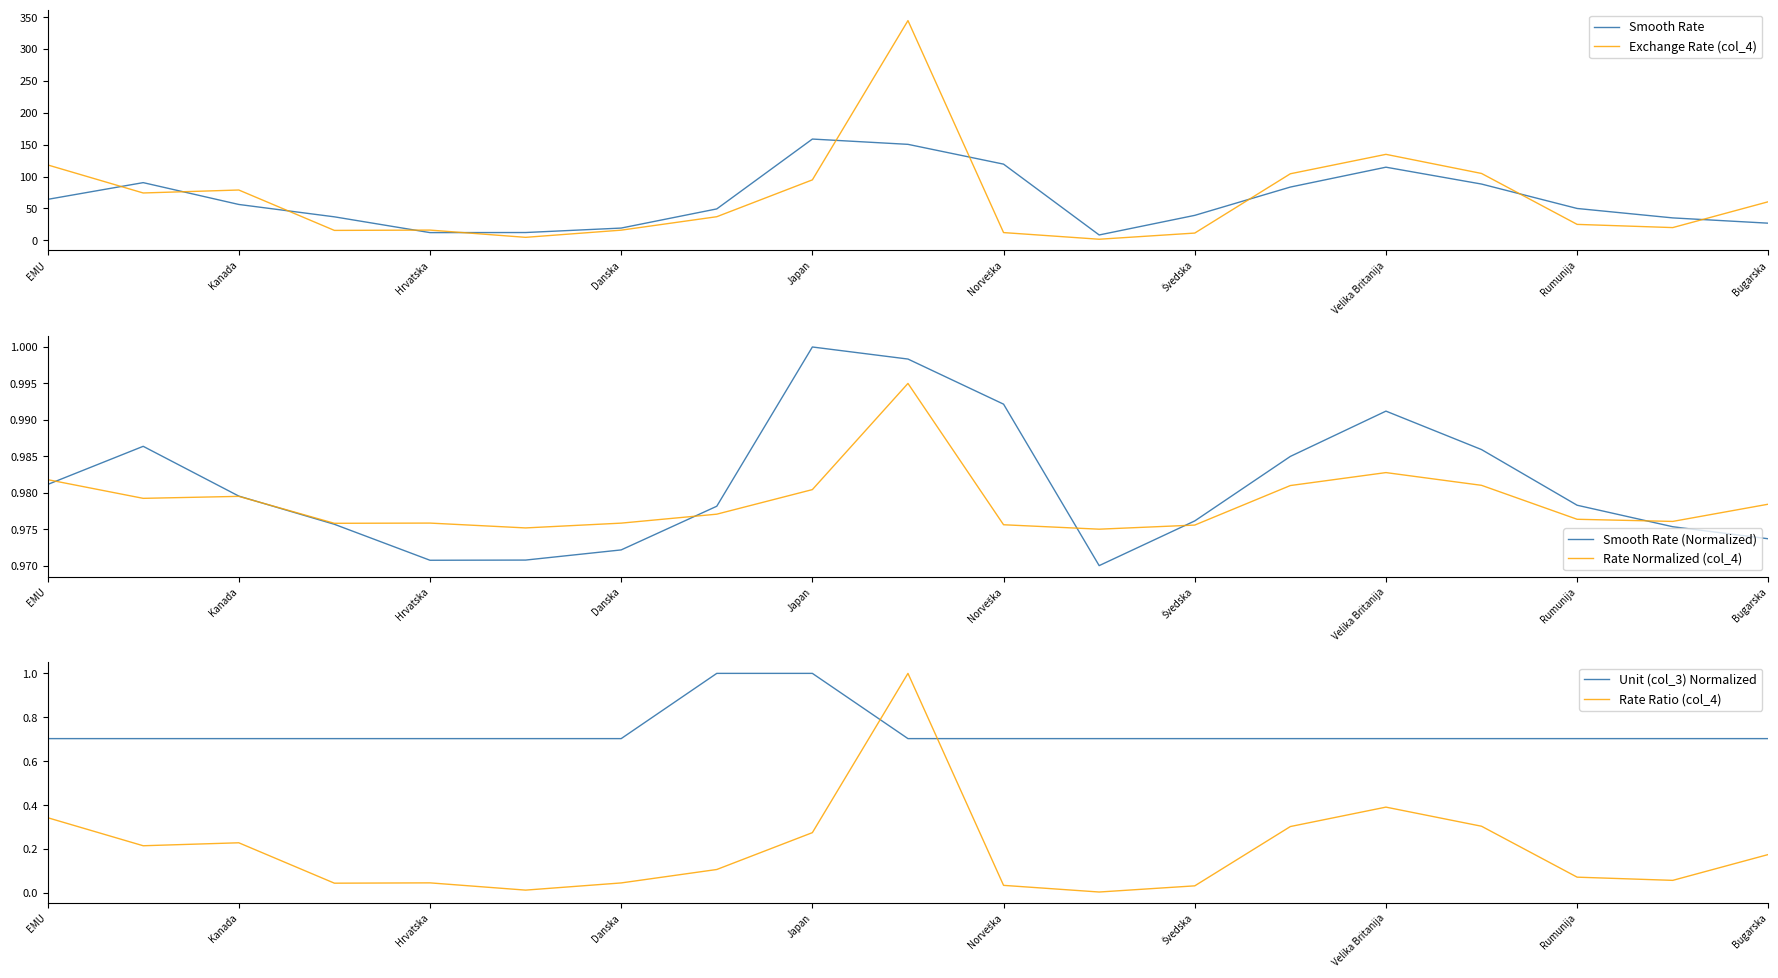

Reading right to left, list all the values displayed in this chart.

Smooth Rate: 26.8	35.1	49.9	88.2	114.6	83.5	39.1	8.3	119.4	150.5	158.8	49.2	19.1	12.1	12.0	36.7	56.2	90.4	64.1
Exchange Rate (col_4): 60.4	19.9	24.9	104.8	134.8	104.3	11.3	1.6	12.0	344.6	94.7	36.9	15.8	4.6	15.9	15.5	78.8	74.2	118.2
Smooth Rate (Normalized): 1.0	1.0	1.0	1.0	1.0	1.0	1.0	1.0	1.0	1.0	1.0	1.0	1.0	1.0	1.0	1.0	1.0	1.0	1.0
Rate Normalized (col_4): 1.0	1.0	1.0	1.0	1.0	1.0	1.0	1.0	1.0	1.0	1.0	1.0	1.0	1.0	1.0	1.0	1.0	1.0	1.0
Unit (col_3) Normalized: 0.7	0.7	0.7	0.7	0.7	0.7	0.7	0.7	0.7	0.7	1.0	1.0	0.7	0.7	0.7	0.7	0.7	0.7	0.7
Rate Ratio (col_4): 0.2	0.1	0.1	0.3	0.4	0.3	0.0	0.0	0.0	1.0	0.3	0.1	0.0	0.0	0.0	0.0	0.2	0.2	0.3